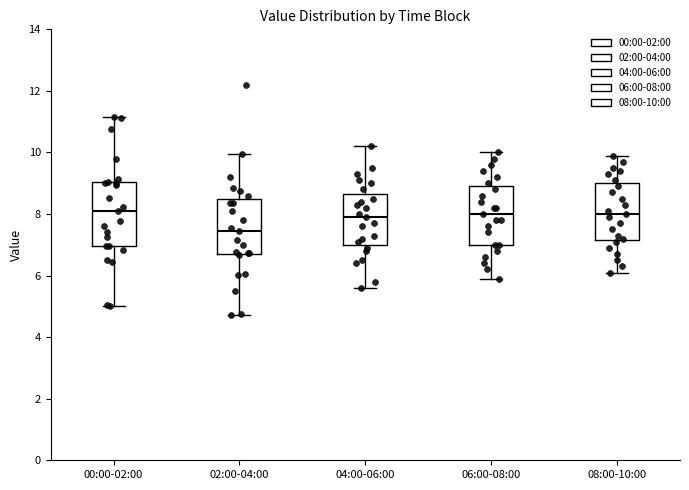

Which box has the lowest median line?

02:00-04:00